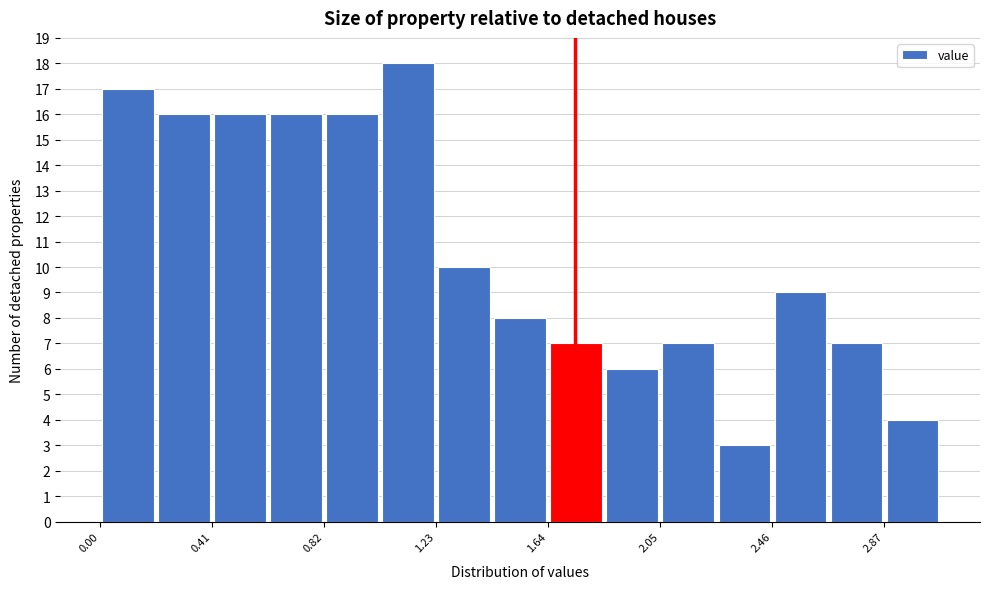

Reading left to right, list every bar in this chart as the range it spans on the x-axis followed by its height. Neither the bar edges nor the heights are printed on the chart, so give them approximately, as read against the axes.

0.00 to 0.20: 17
0.20 to 0.40: 16
0.40 to 0.60: 16
0.60 to 0.80: 16
0.80 to 1.05: 16
1.05 to 1.25: 18
1.25 to 1.45: 10
1.45 to 1.65: 8
1.65 to 1.85: 7
1.85 to 2.05: 6
2.05 to 2.25: 7
2.25 to 2.45: 3
2.45 to 2.65: 9
2.65 to 2.85: 7
2.85 to 3.10: 4